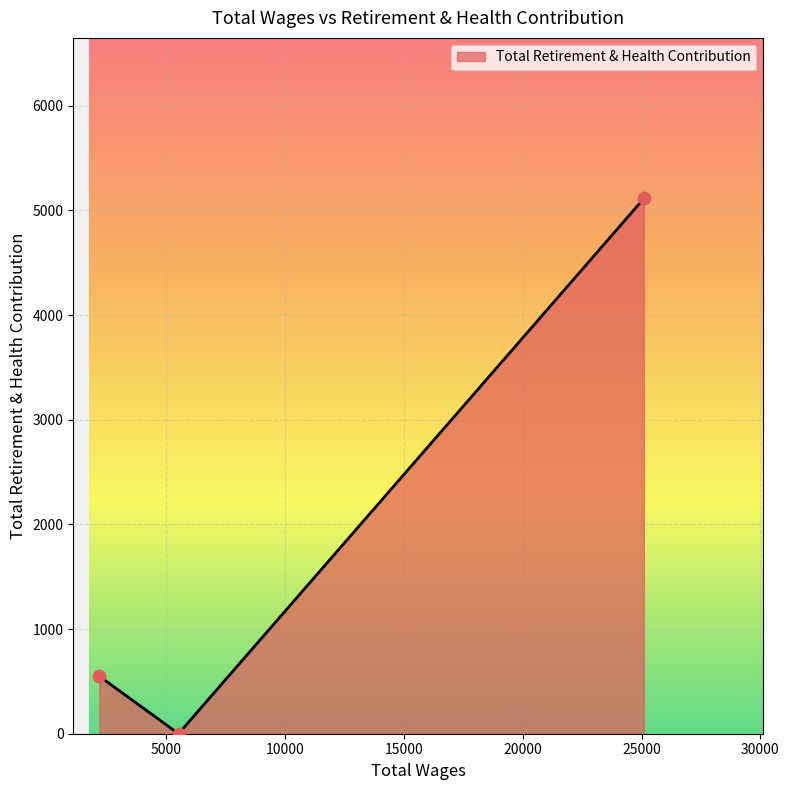

What is the maximum value shown in the chart?

5114